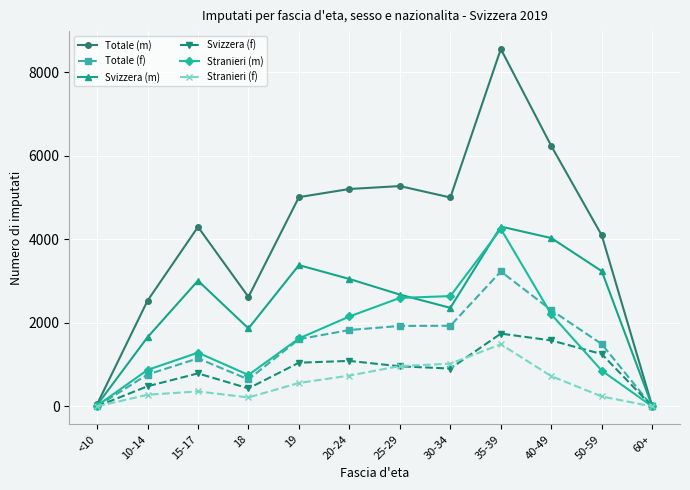

True or false: Svizzera (m) has a value of 2646 at 35-39.

False